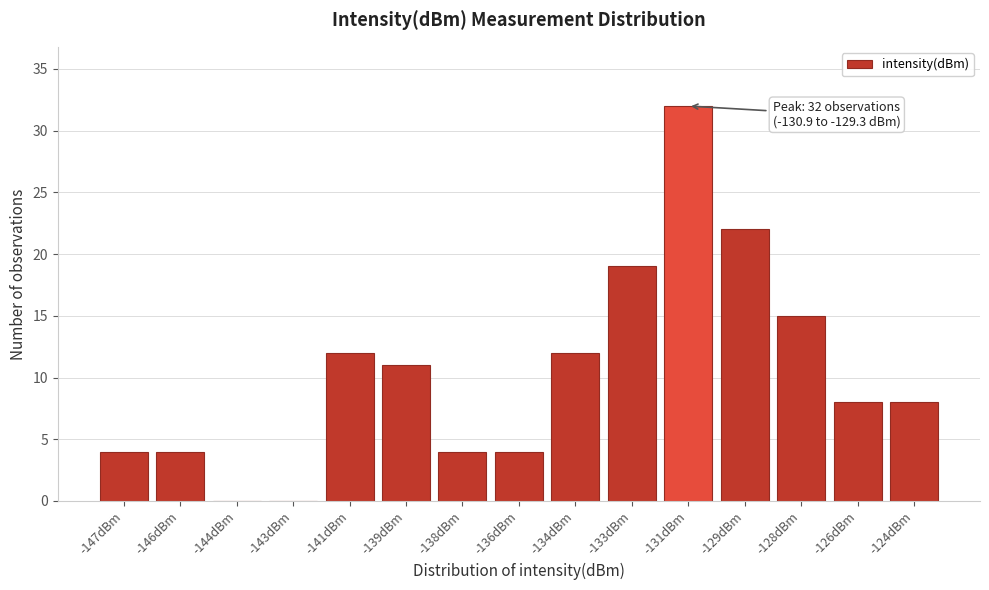

Reading right to left, what are all the values shown in this chart?

-124dBm=8	-126dBm=8	-128dBm=15	-129dBm=22	-131dBm=32	-133dBm=19	-134dBm=12	-136dBm=4	-138dBm=4	-139dBm=11	-141dBm=12	-143dBm=0	-144dBm=0	-146dBm=4	-147dBm=4